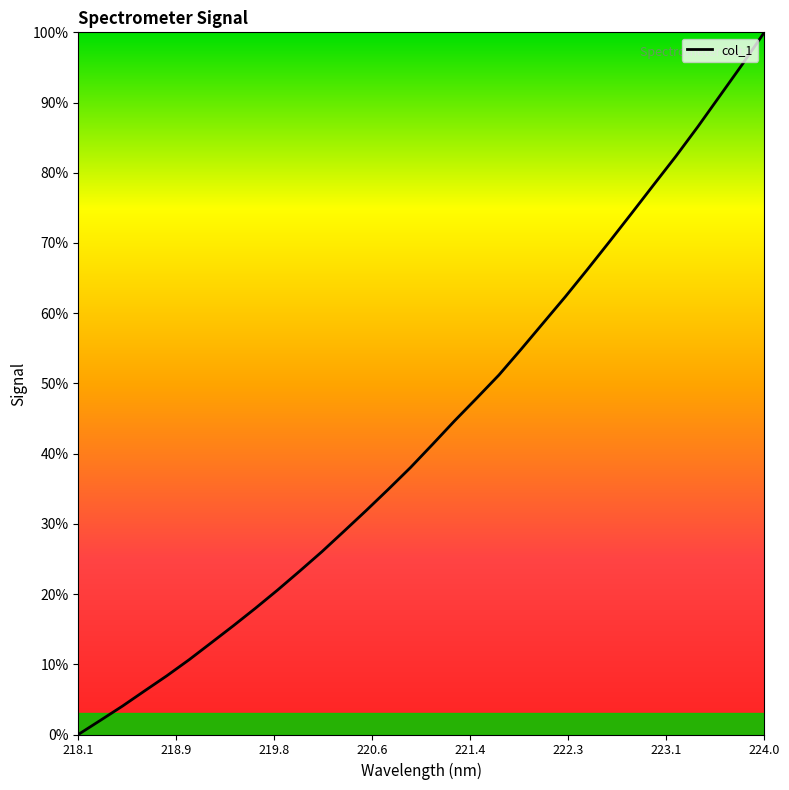

What is the maximum value shown in the chart?

100.0